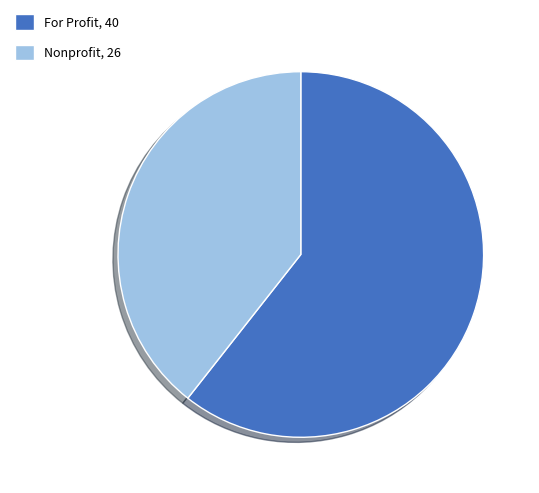

True or false: Nonprofit, 26 accounts for 39% of the total.

True